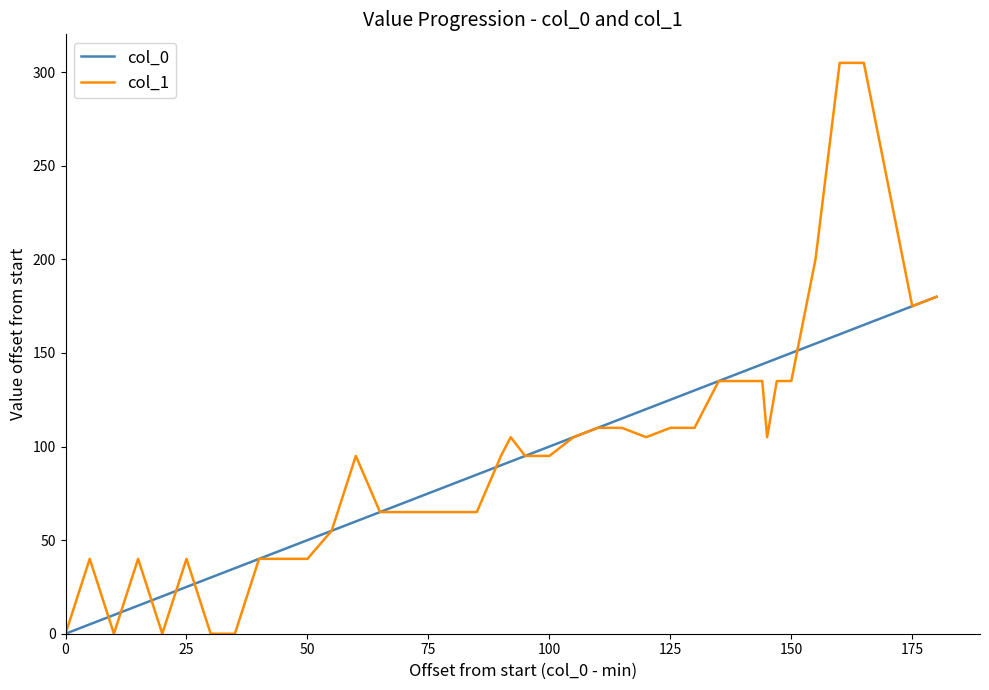

Rank the series by their maximum value, from lowest to highest.

col_0, col_1